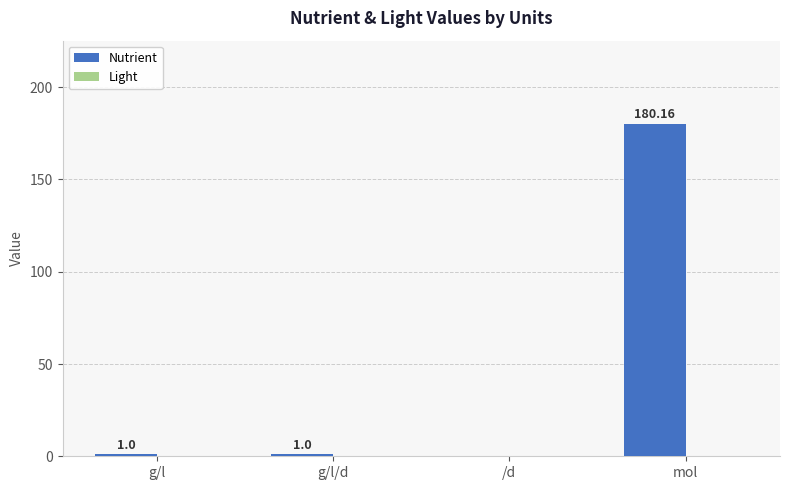

What is the change in value from g/l/d to mol?

+179.2